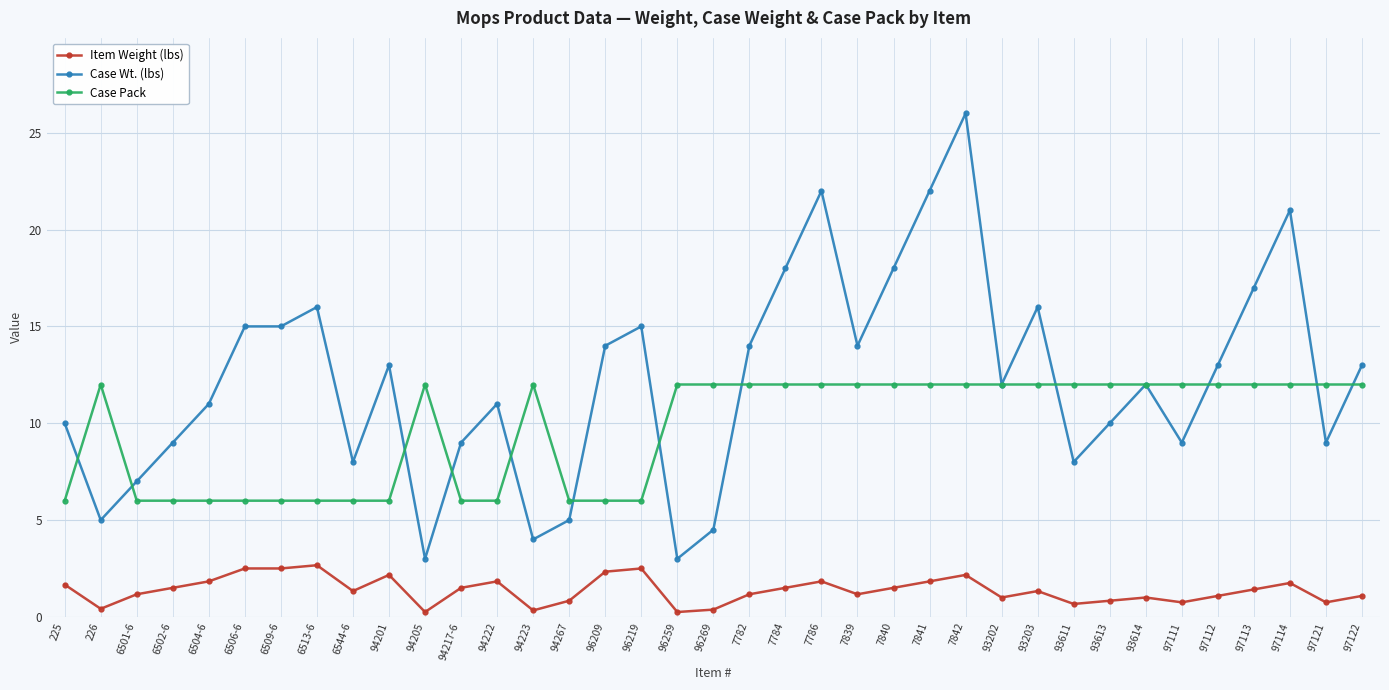

At which category does Case Wt. (lbs) reach its first local valley?

226